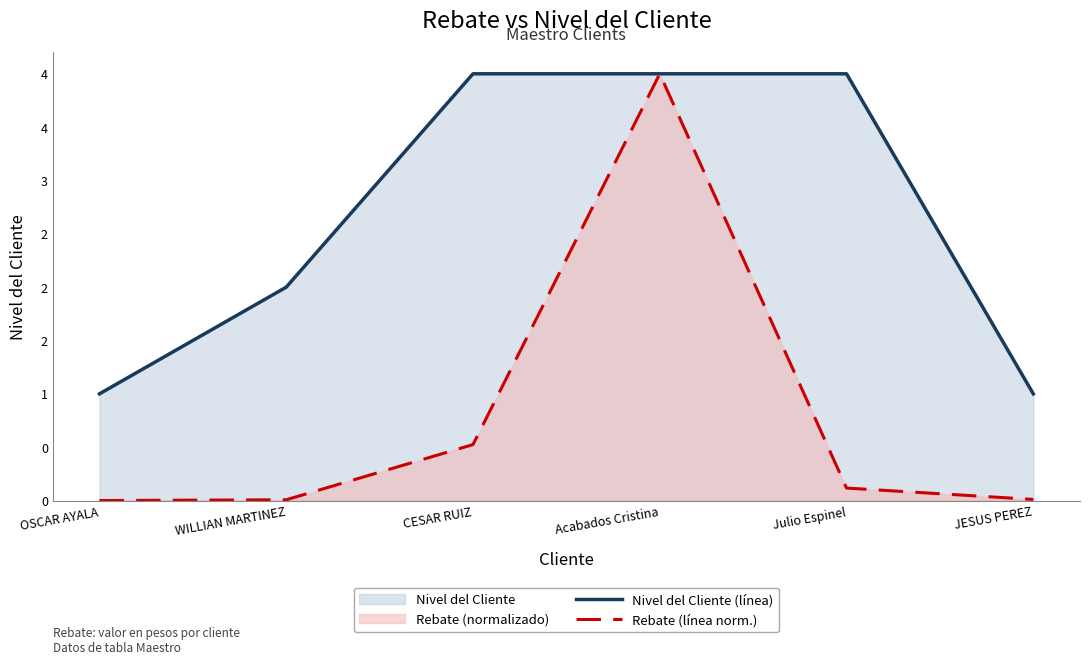

Which has a higher value, OSCAR AYALA or CESAR RUIZ?

CESAR RUIZ